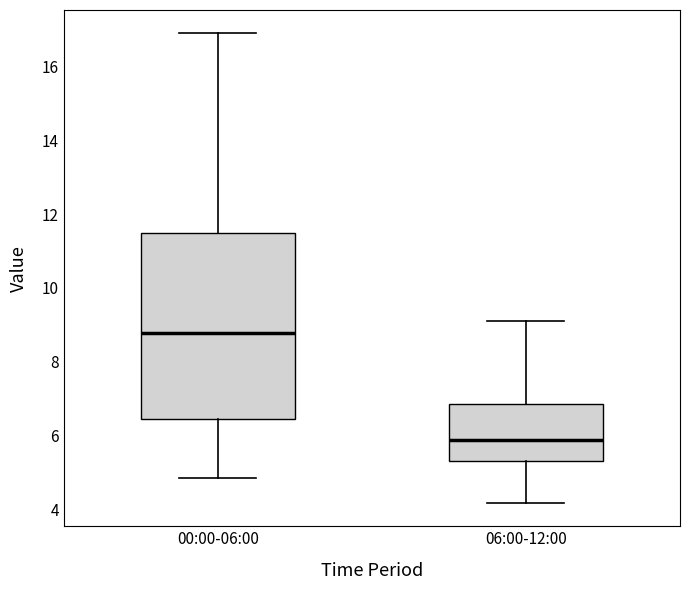

Where does the lower whisker of the box for 00:00-06:00 end on the y-axis? The values are not printed on the chart, so give them approximately, as read against the axis.

4.8